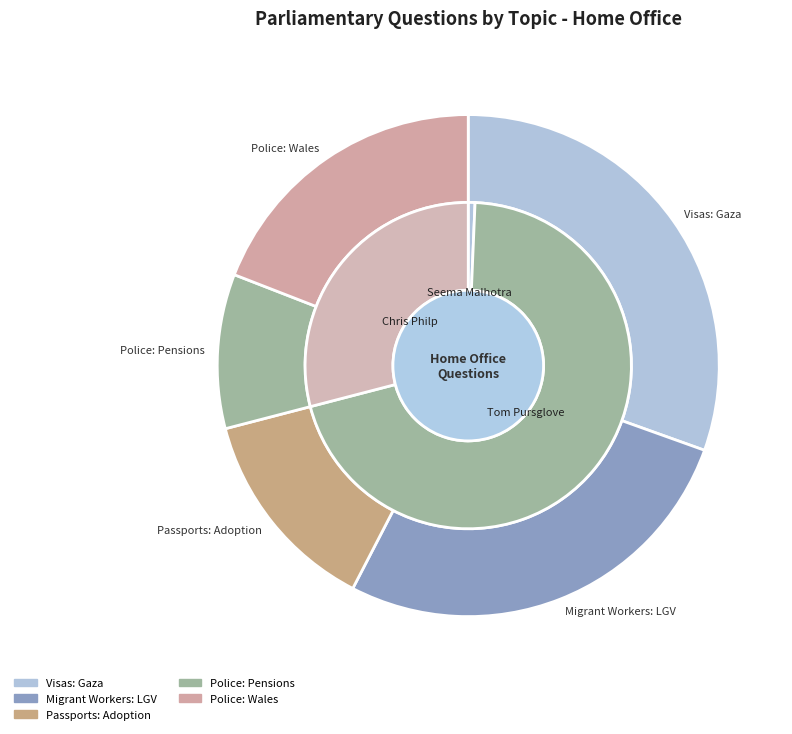

Is there any slice that represents more than half of the pie?

No